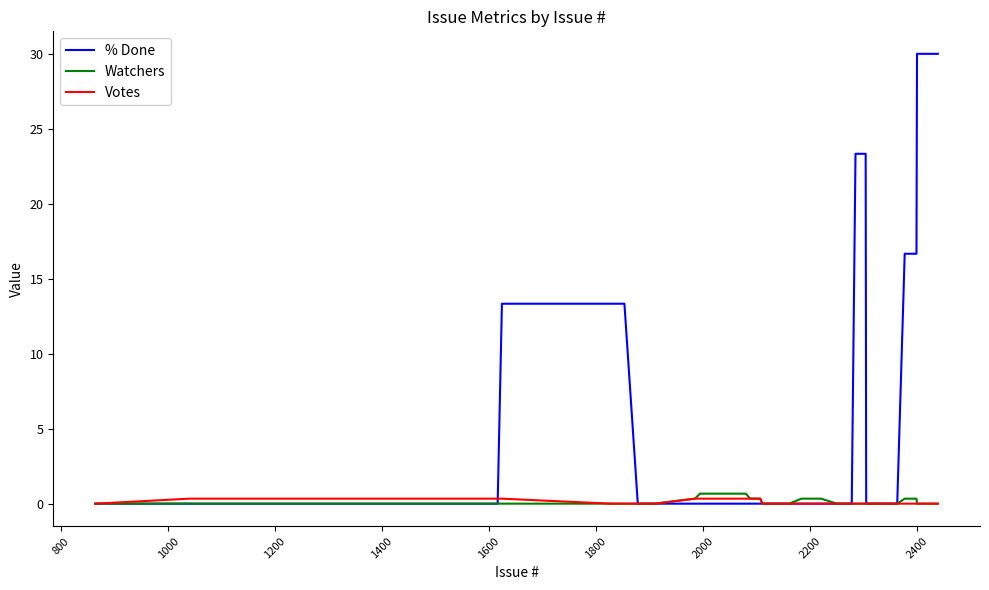

Which series has the largest range (max minus min)?

% Done